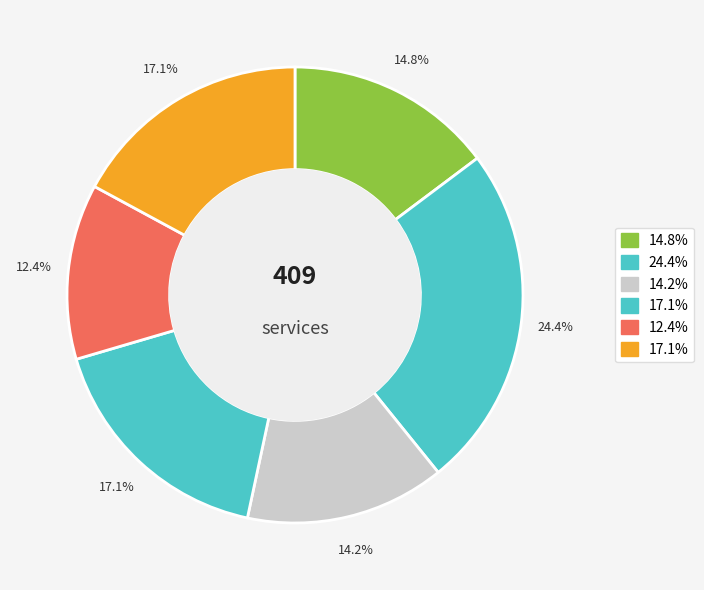

Count the number of slices in the pie.

6